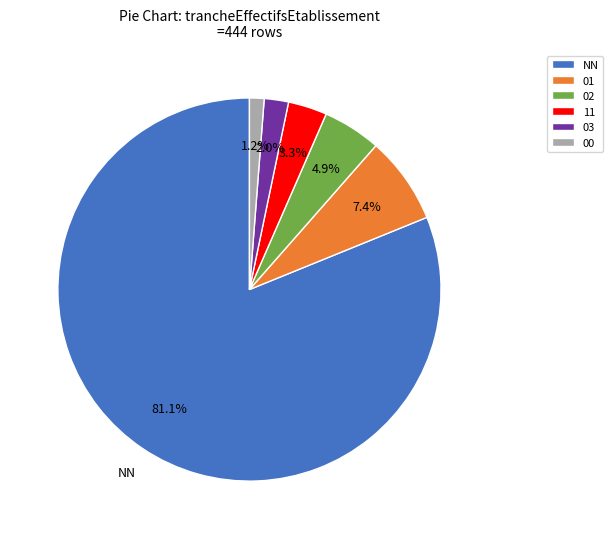

How many segments does this pie chart have?

6